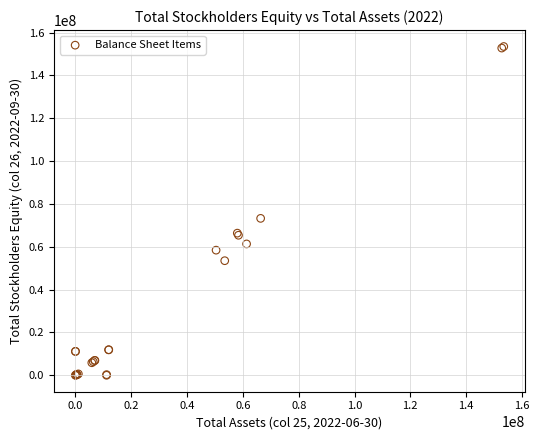

What Y value in the scatter plot is closest to 76741000?

73255000